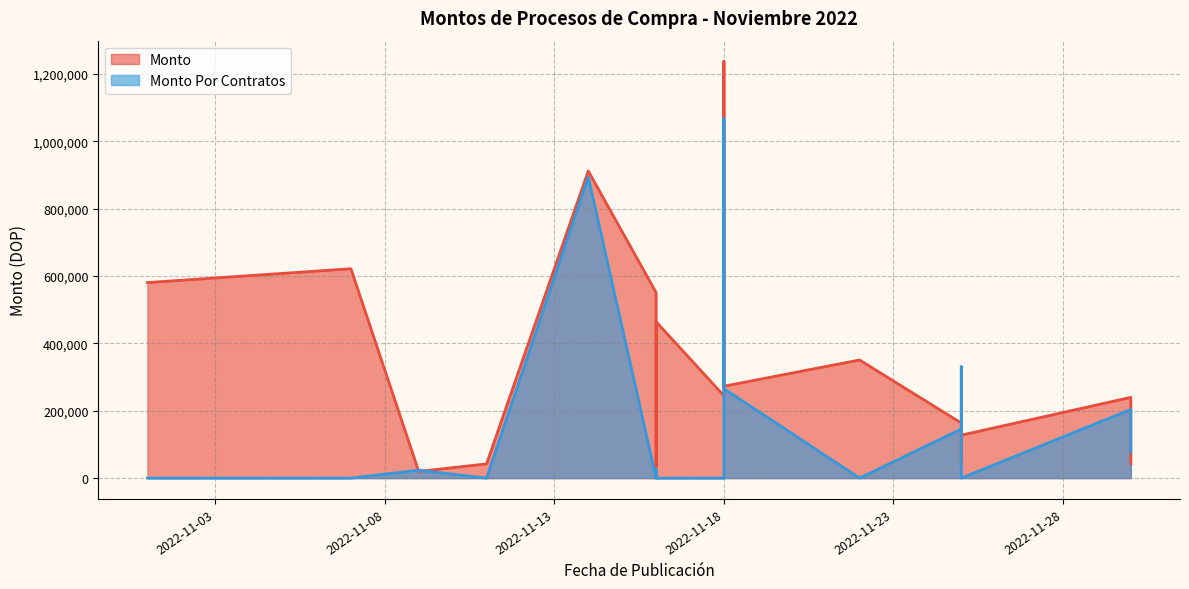

How many intersections are there between Monto Por Contratos and Monto?

5